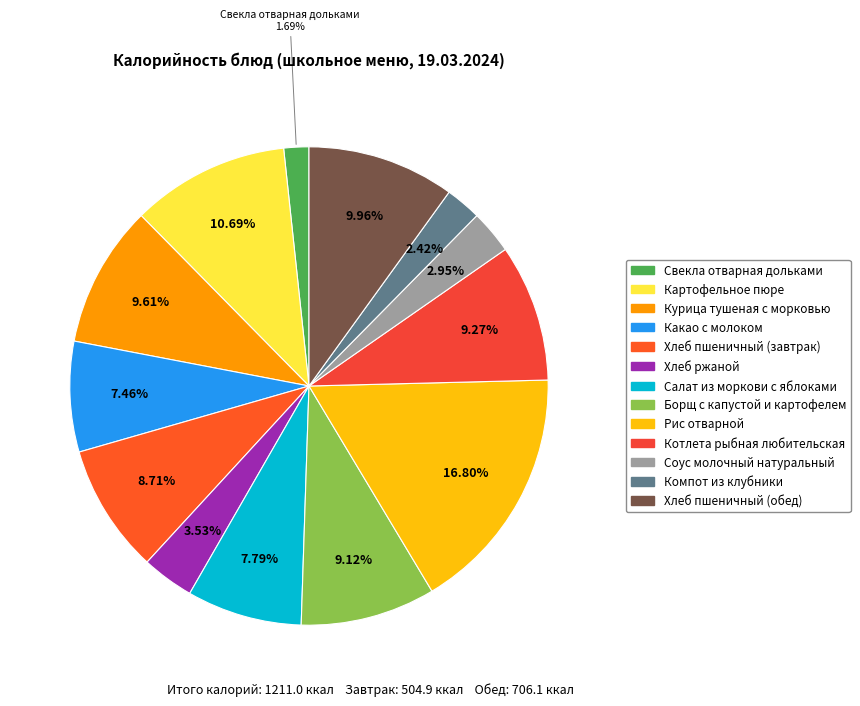

To the nearest percent, what is the difference between the Курица тушеная с морковью and Компот из клубники slice percentages?

7%